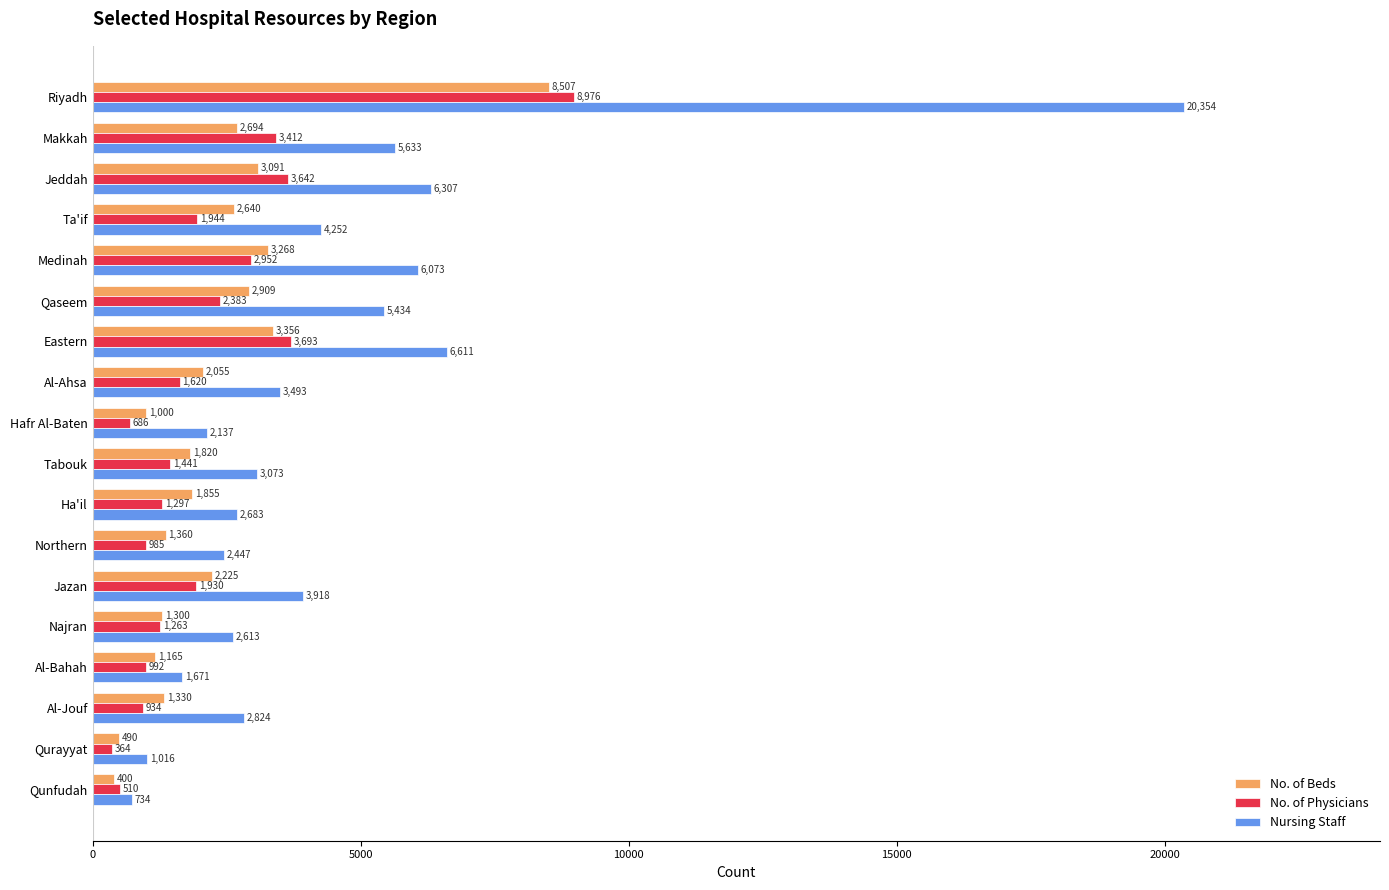

True or false: No. of Physicians has a value of 3922 at Medinah.

False